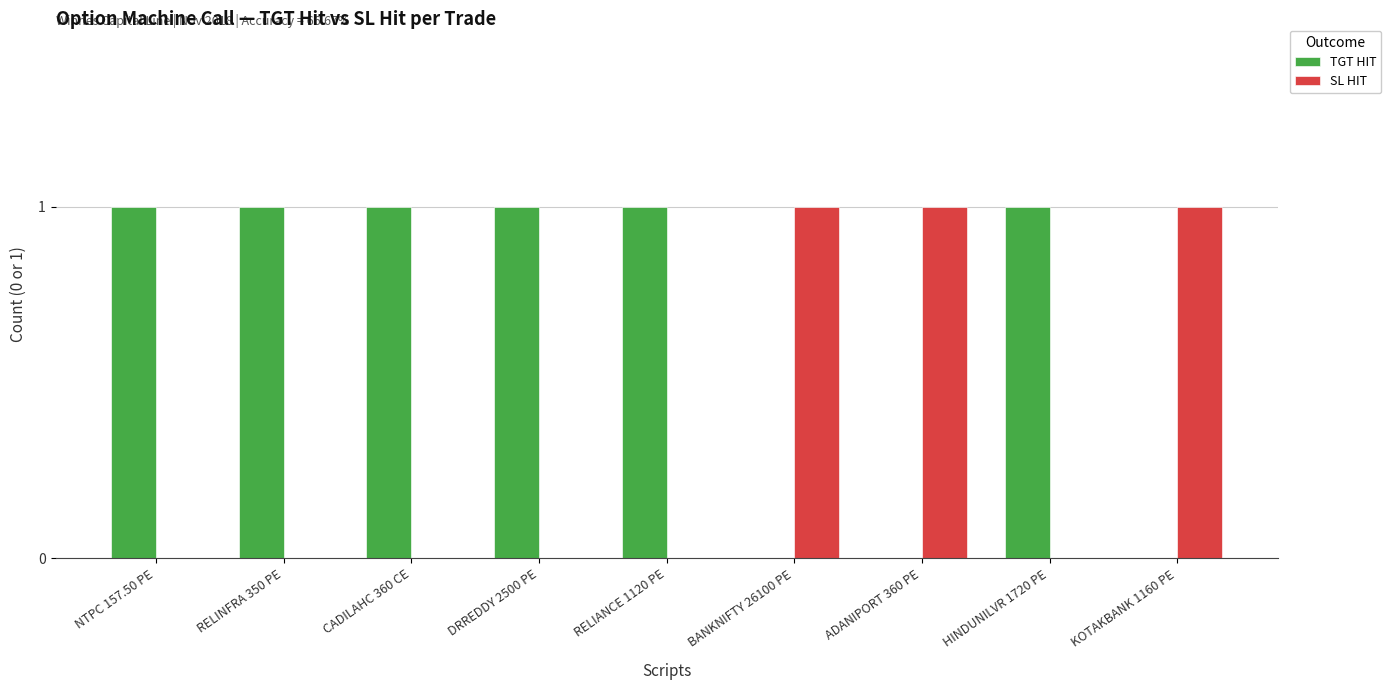

How many TGT HIT values are between 0 and 1?

9